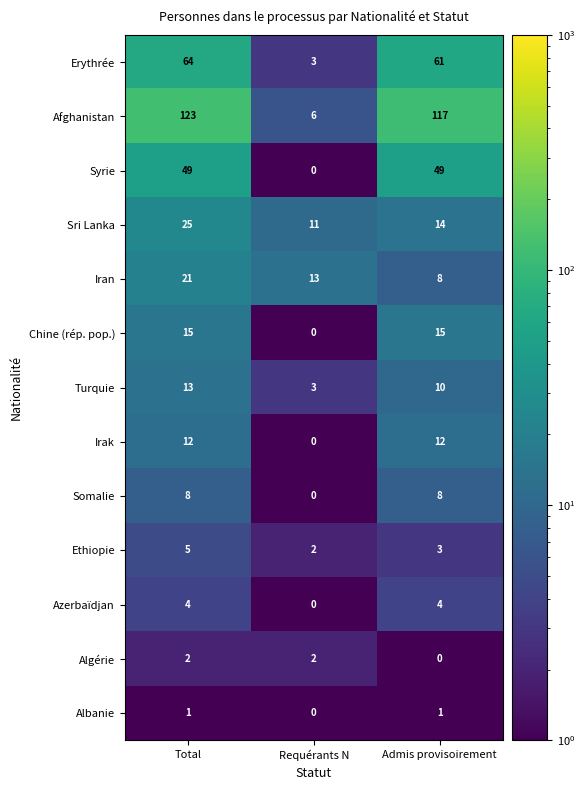

Which series has the largest total across all categories?

Afghanistan